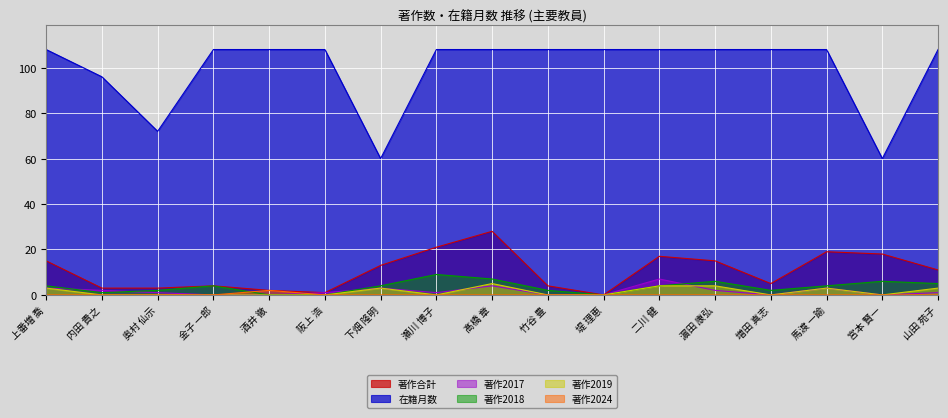

What are all the series names shown in the legend?

著作合計, 在籍月数, 著作2017, 著作2018, 著作2019, 著作2024